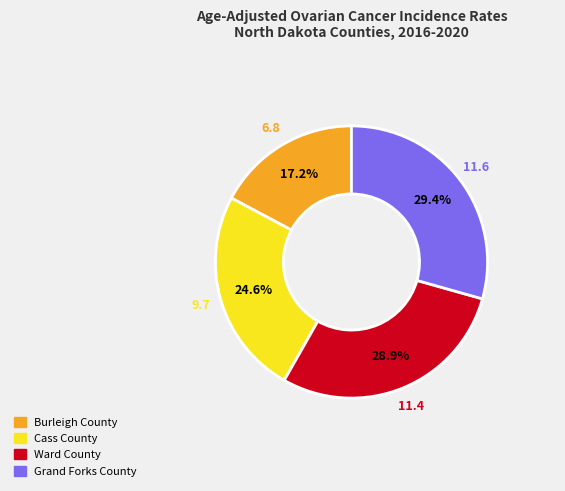

What is the ratio of the value at Grand Forks County to the value at Burleigh County?

1.7